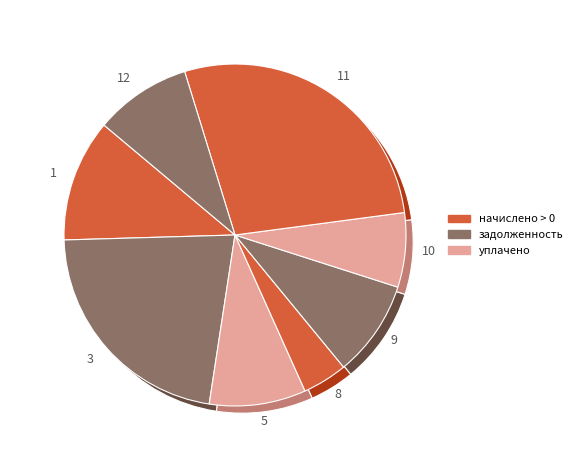

To the nearest percent, what is the combined percentage of 4 and 8?

4%